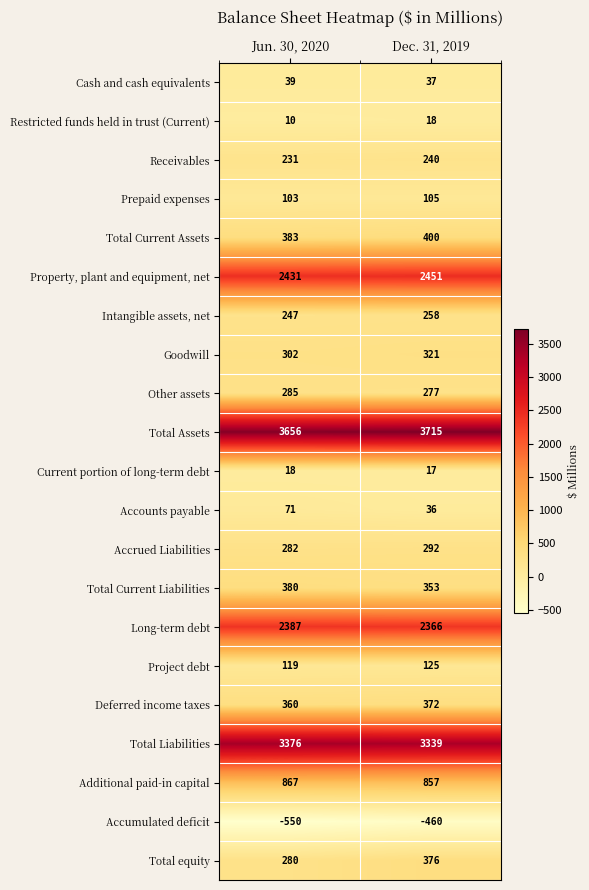

List the labels in order of Cash and cash equivalents value, smallest first.

Dec. 31, 2019, Jun. 30, 2020